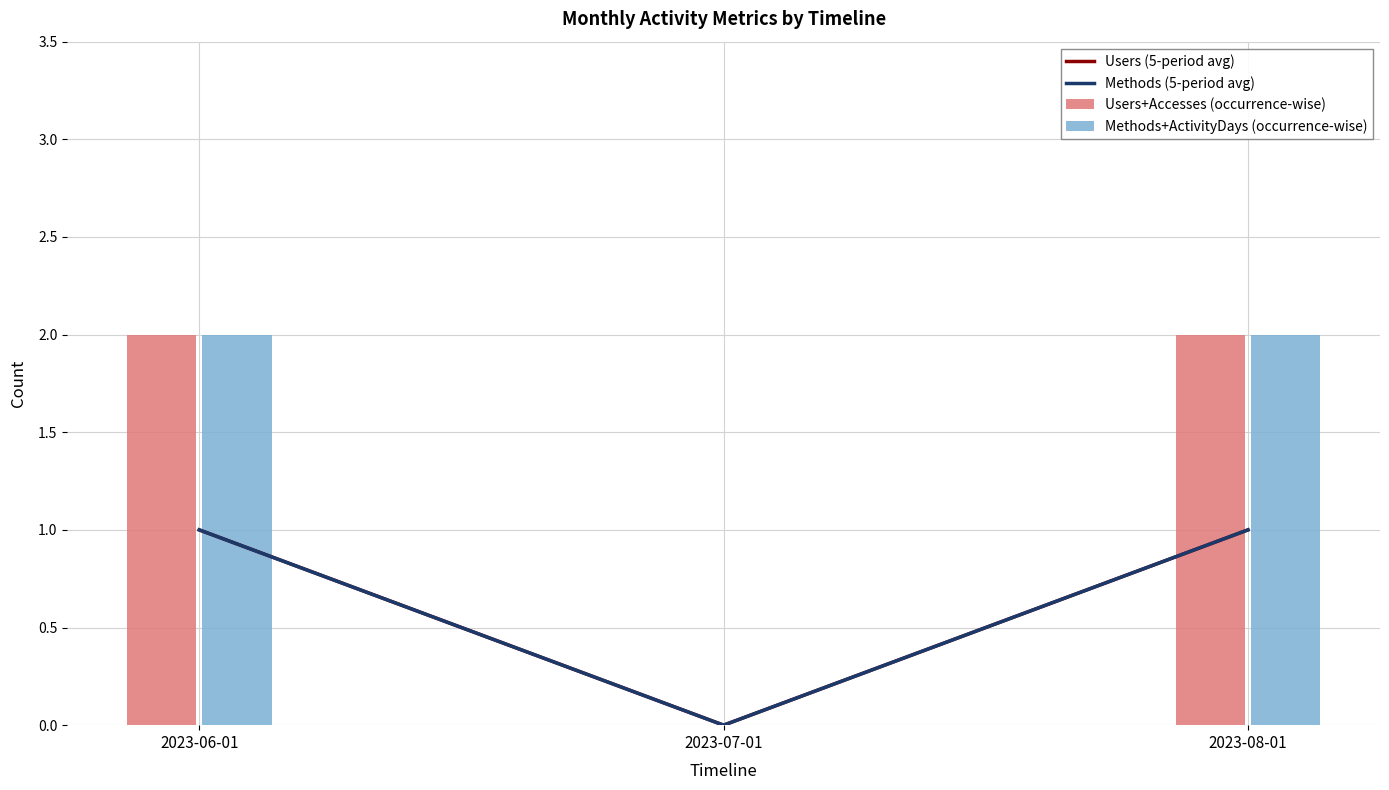

What is the label of the 1st bar from the left?

2023-06-01